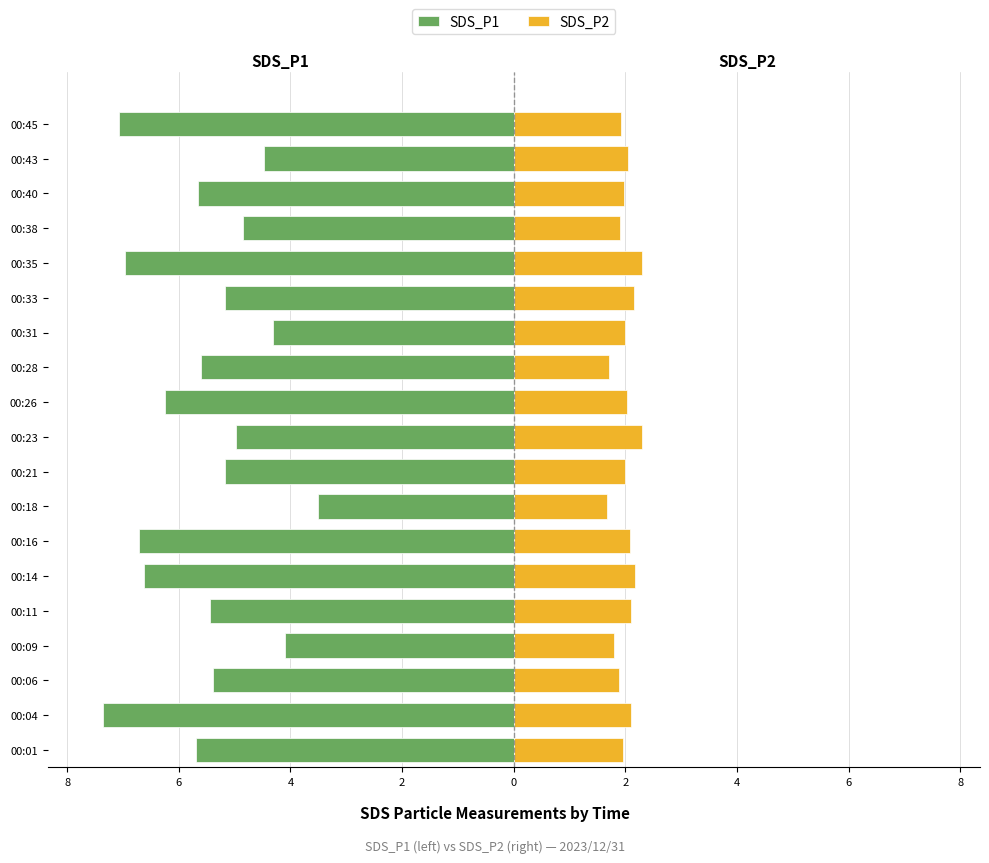

What is the average value of the SDS_P1 series?

-5.5